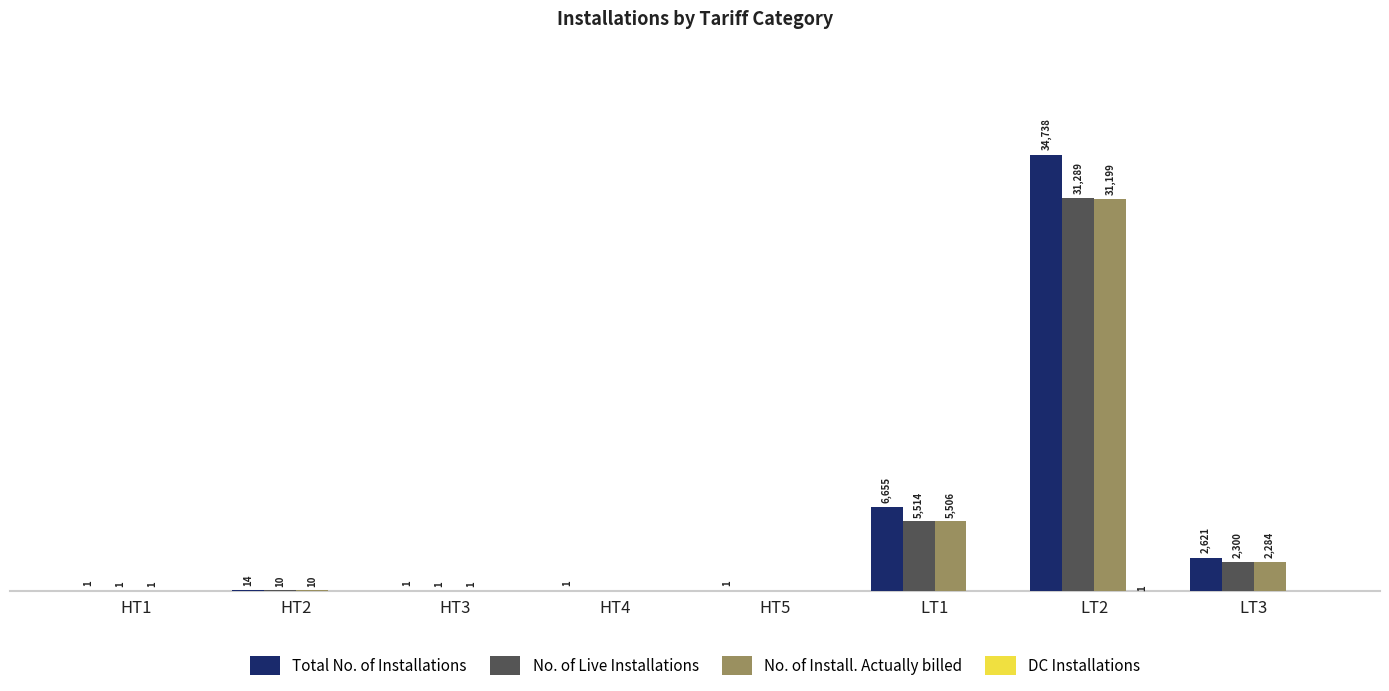

Does the chart contain stacked bars?

No